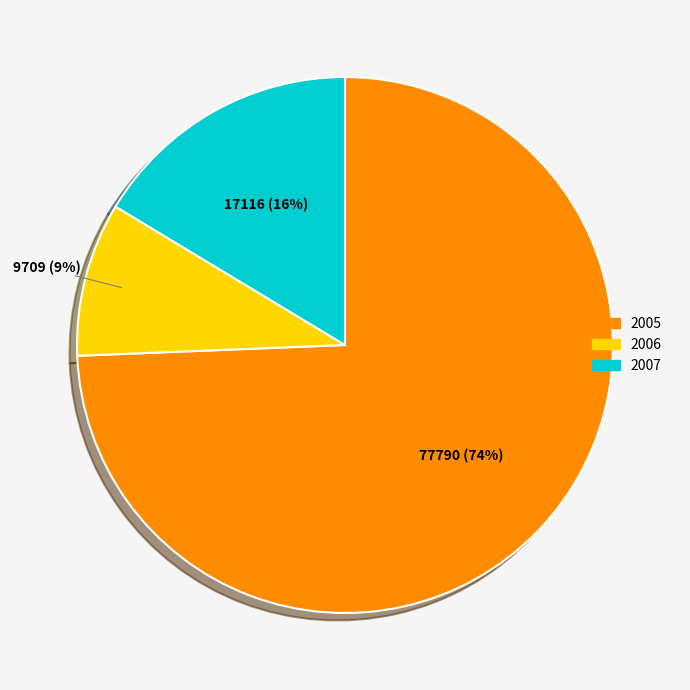

Which slice is the largest?

2005